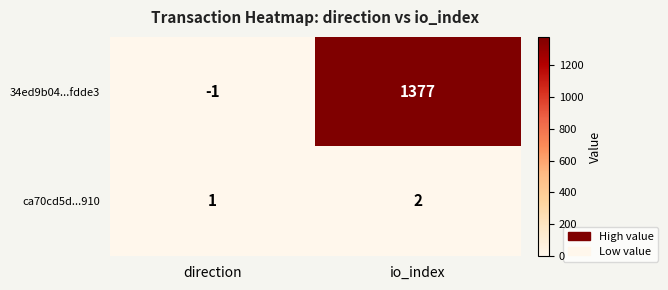

Rank the series at io_index from highest to lowest value.

34ed9b04...fdde3, ca70cd5d...910